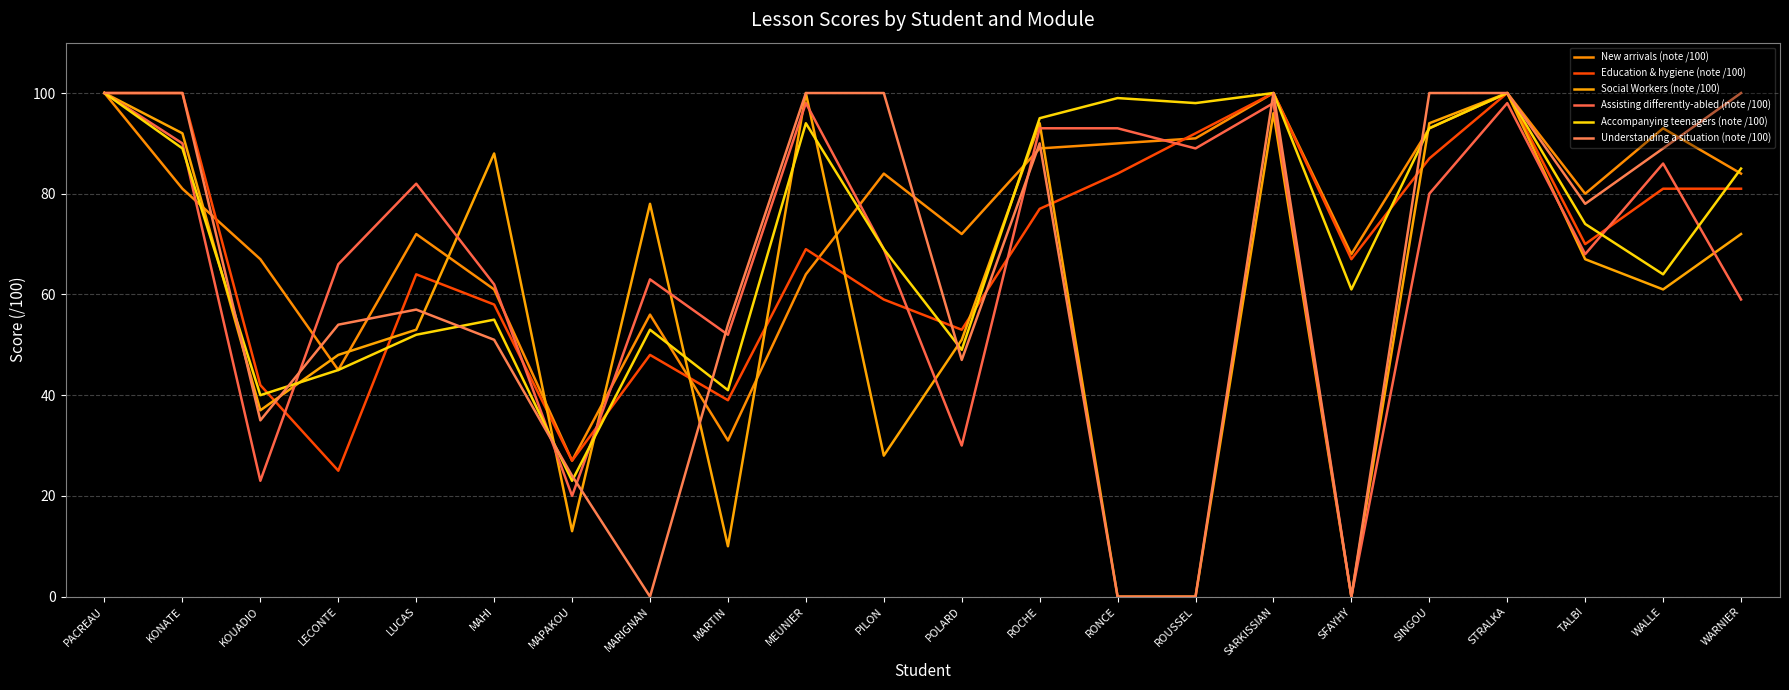

What is the difference between the maximum and minimum values in the Assisting differently-abled (note /100) series?

100